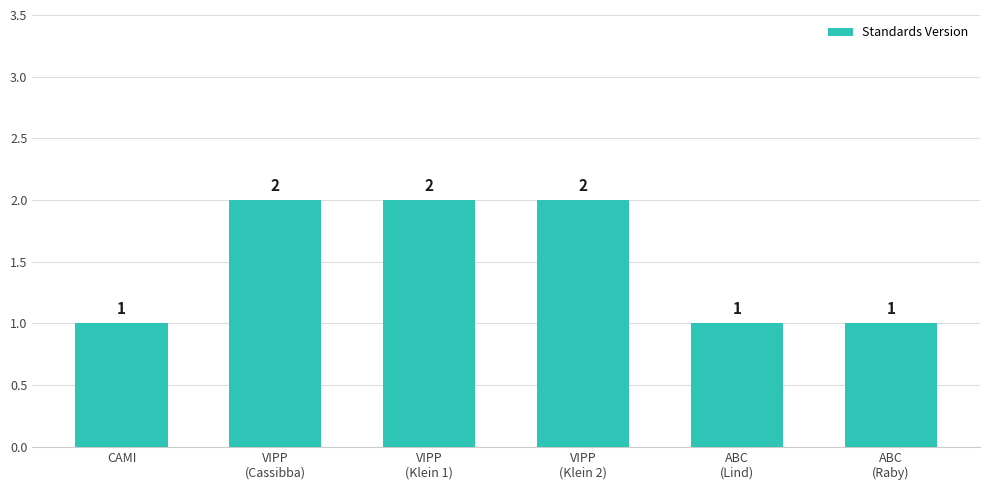

What is the label of the 2nd bar from the left?

VIPP
(Cassibba)